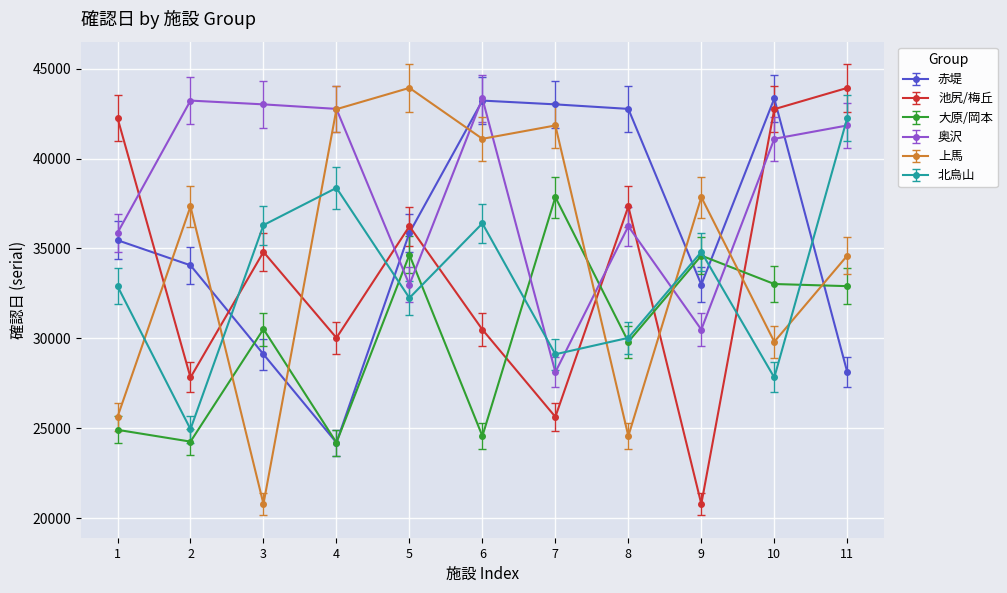

What is the value of the 北烏山 point at the 2nd from the left?

24947